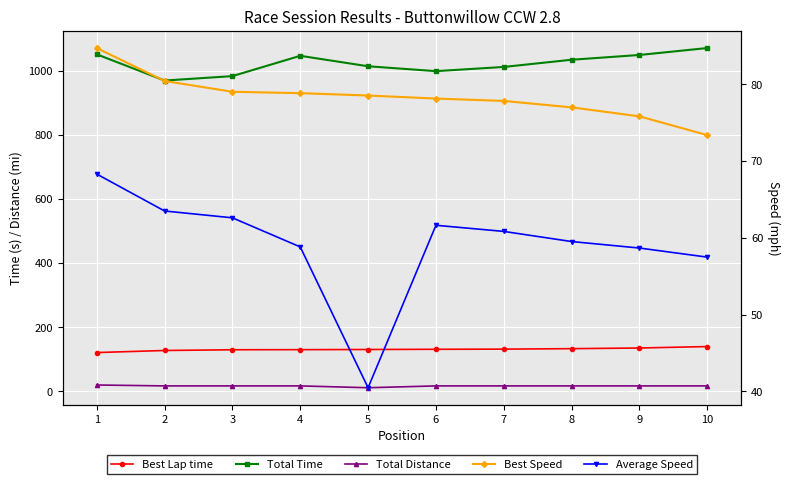

What are all the series names shown in the legend?

Best Lap time, Total Time, Total Distance, Best Speed, Average Speed